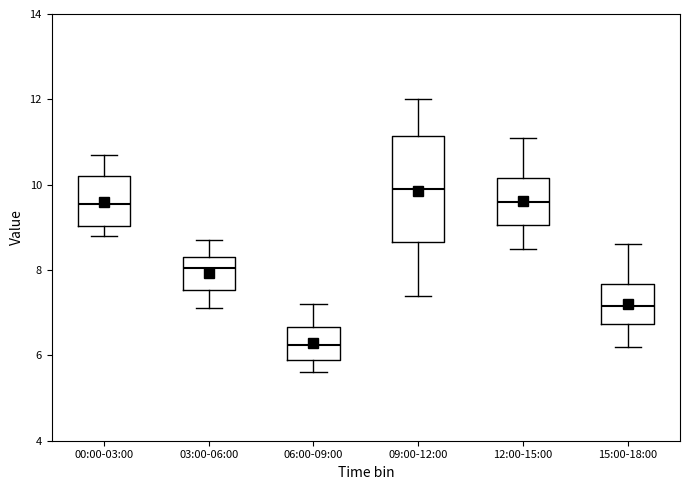

Which box has the highest median line?

09:00-12:00